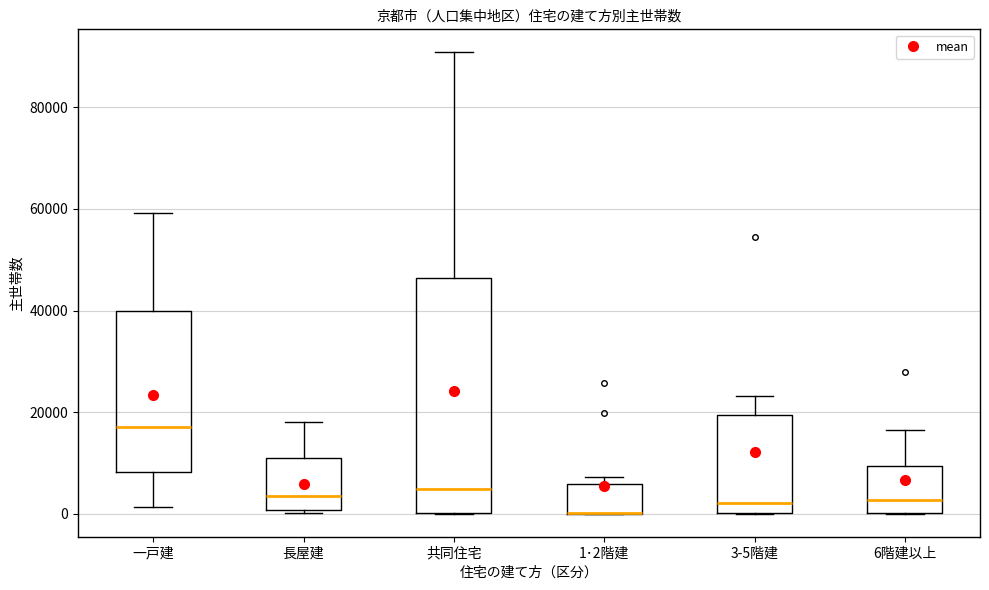

Which box is the tallest, from its lower edge to its upper edge?

共同住宅